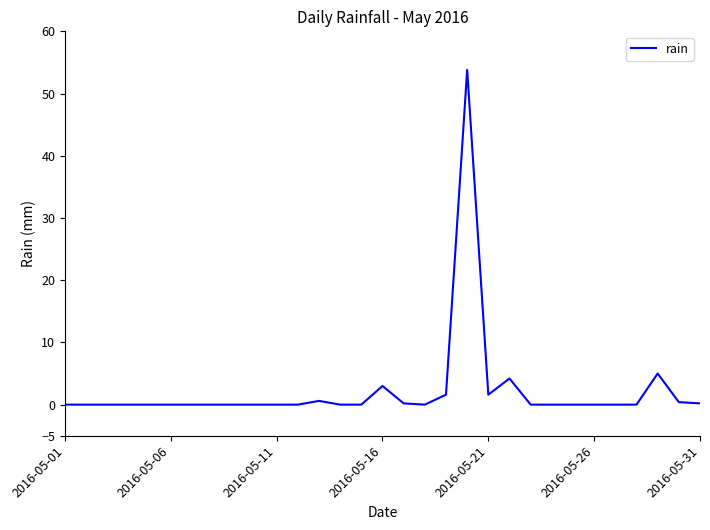

What is the greatest value displayed?

53.8